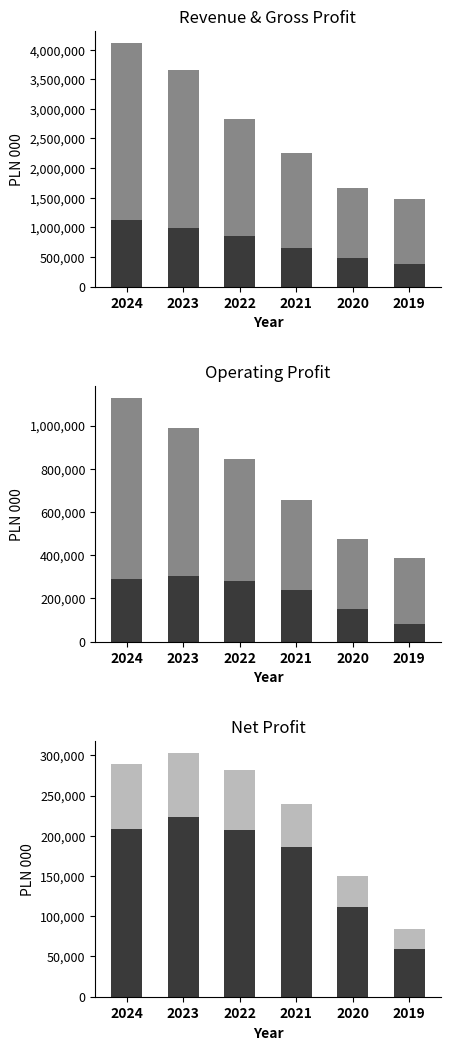

What is the value of the Net profit (loss) bar at the 2nd from the left?

223586